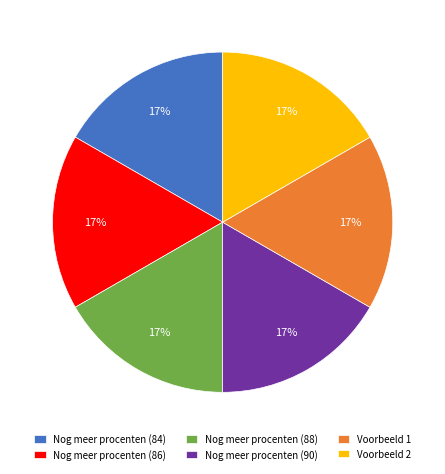

Combined, do Nog meer procenten (84) and Voorbeeld 2 account for over 50%?

No